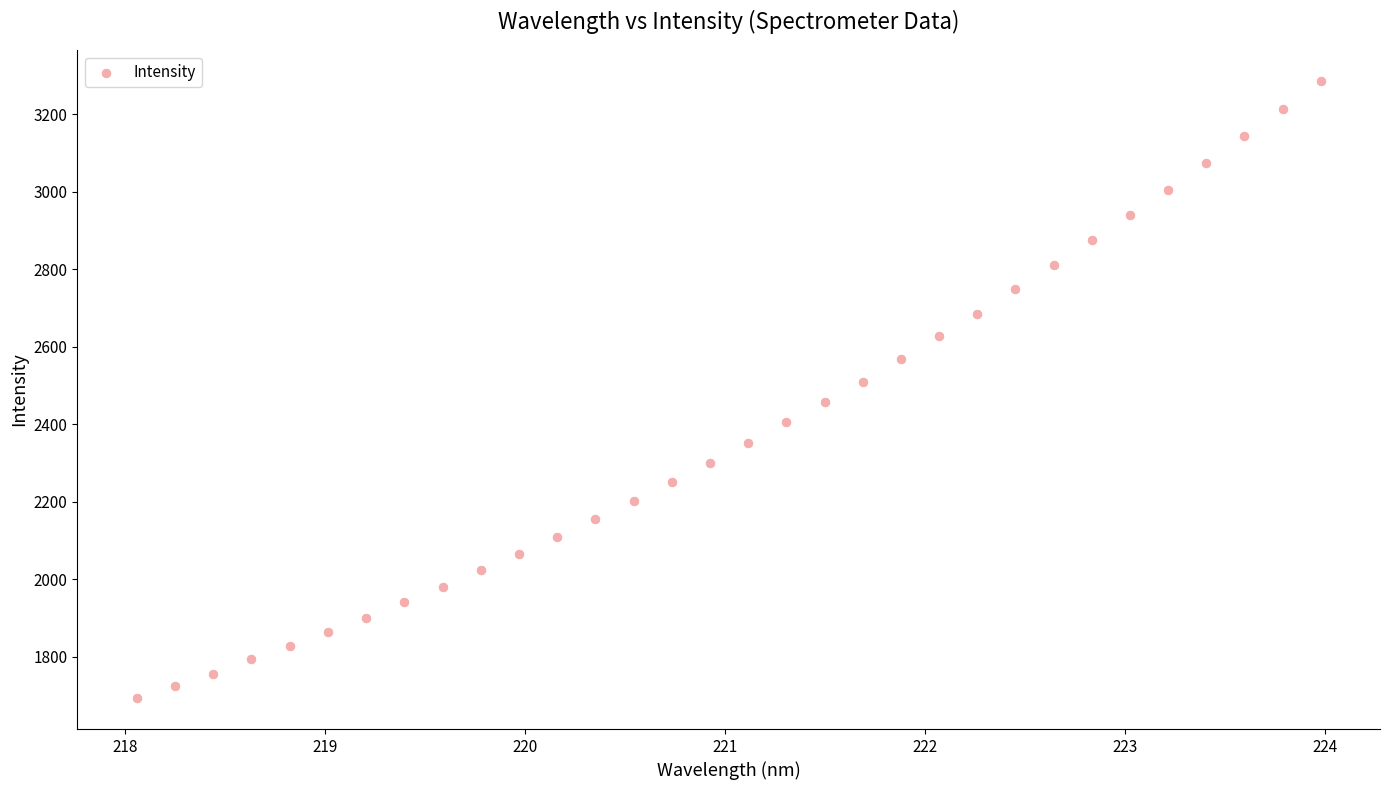

What is the range of Y values (max minus min)?

1593.0